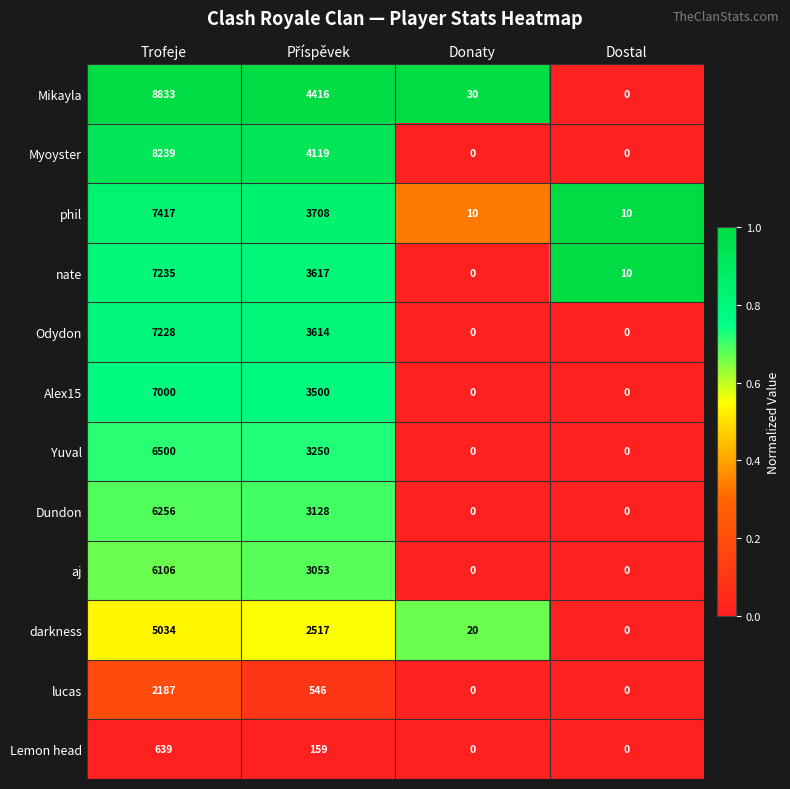

What is the greatest value displayed?

8833